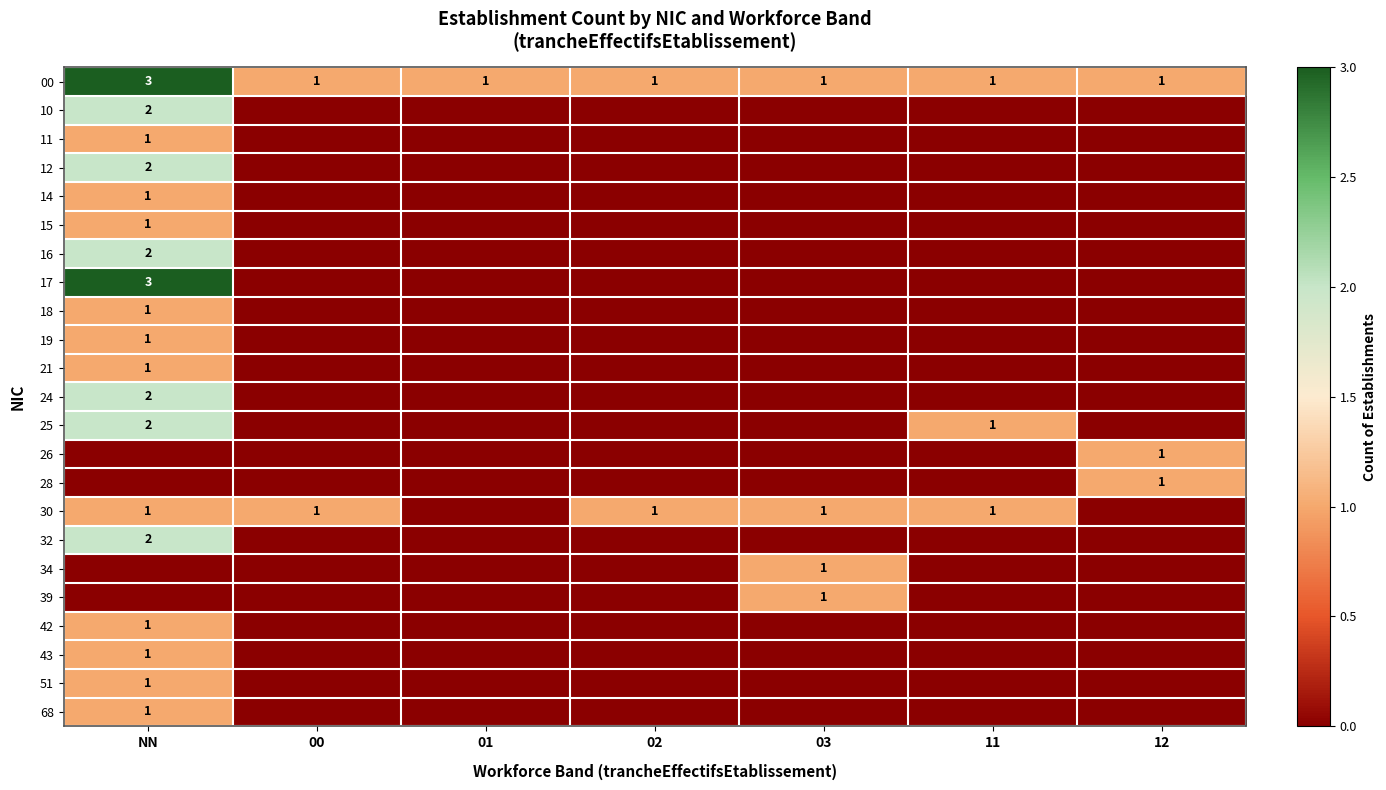

Is it true that 15 equals 0 at NN?

False